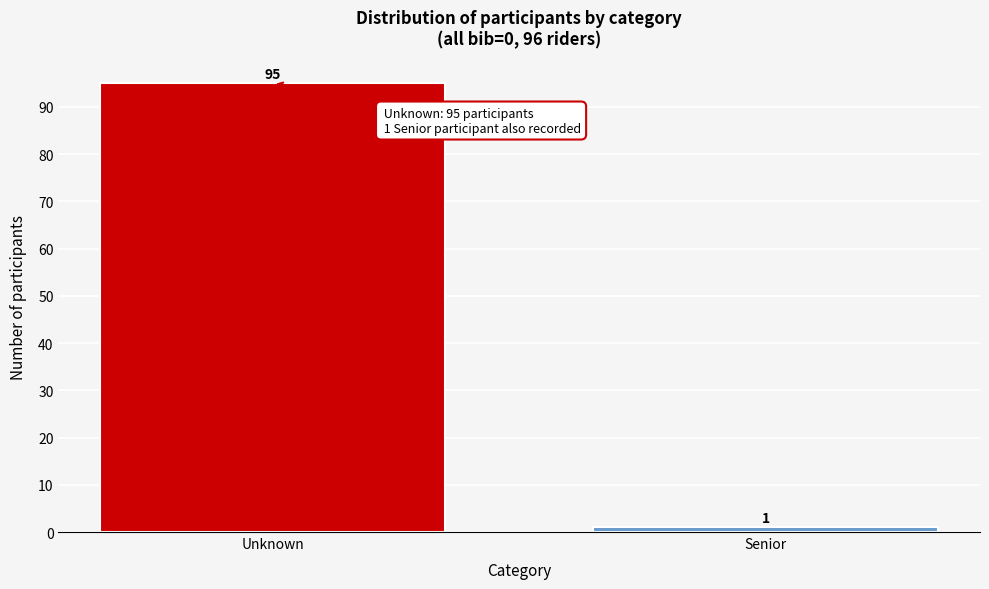

Reading left to right, list all the values displayed in this chart.

95	1